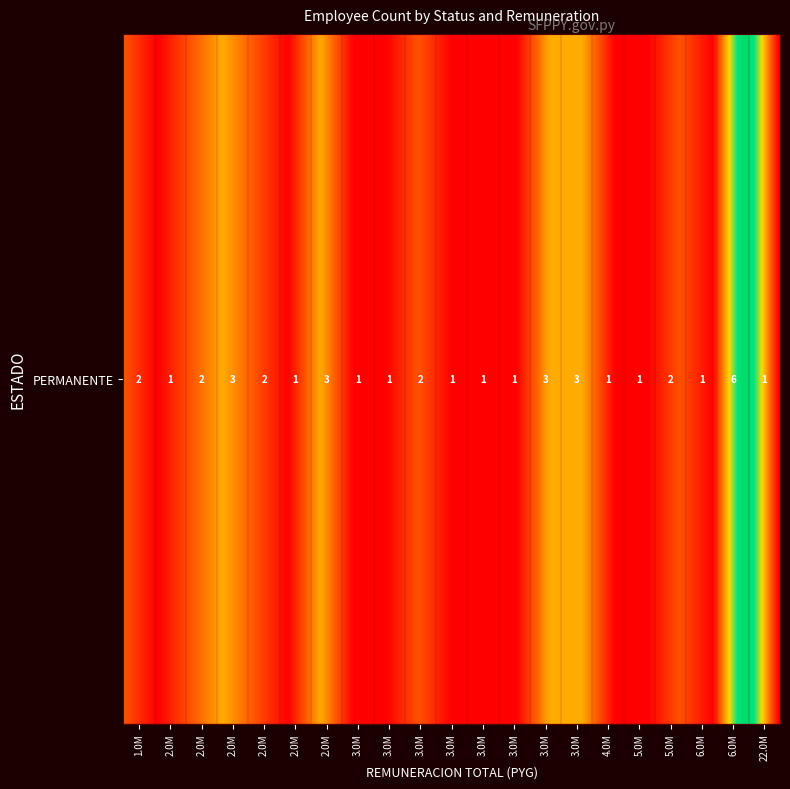

Reading right to left, extract all data points from this chart.

1	6	1	2	1	1	3	3	1	1	1	2	1	1	3	1	2	3	2	1	2